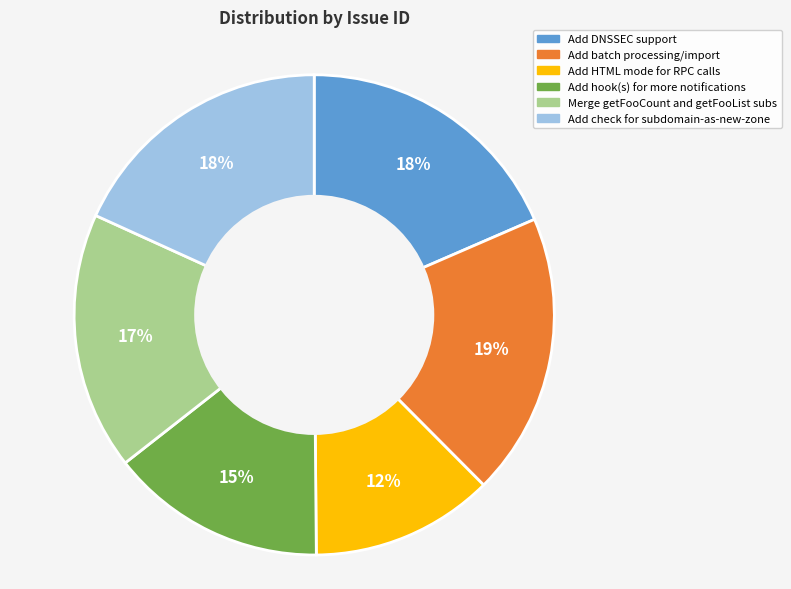

To the nearest percent, what percentage of the pie is Add batch processing/import?

19%